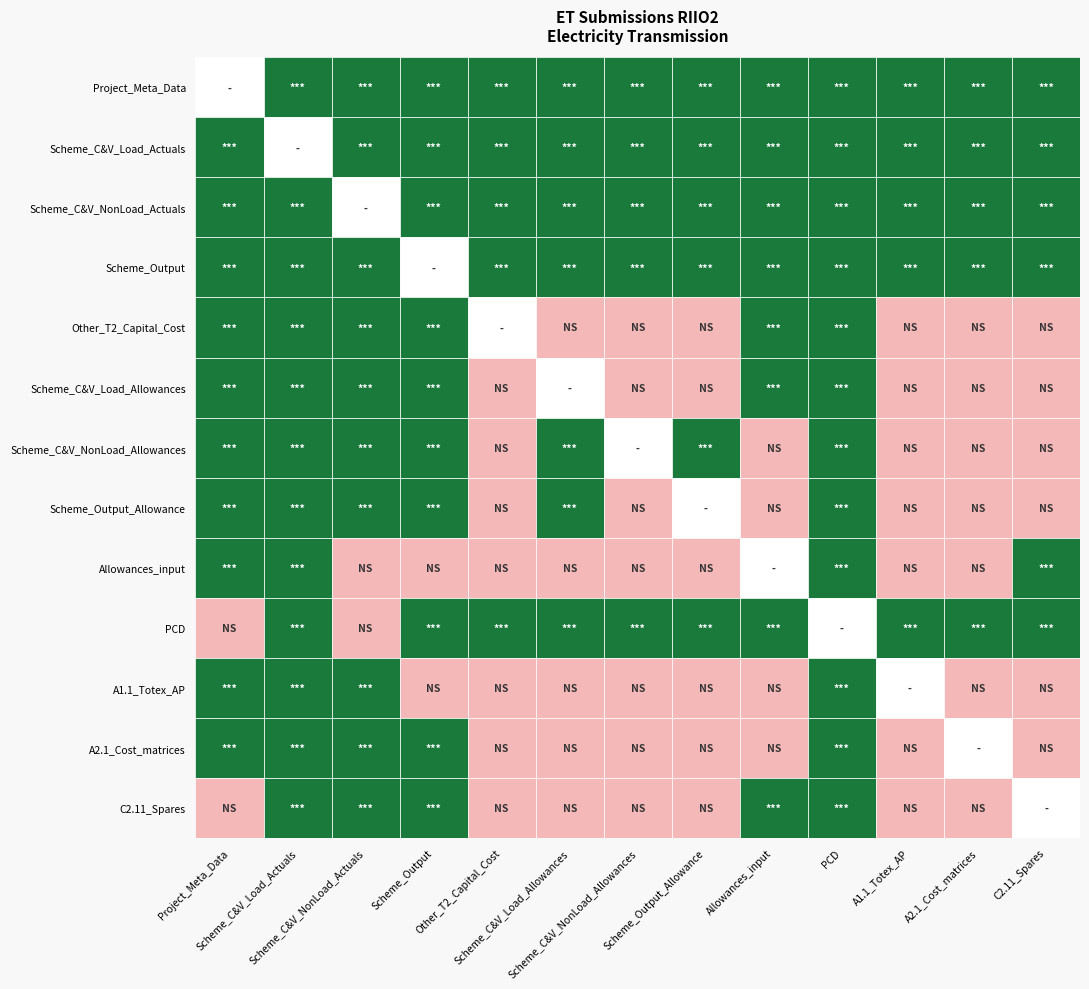

What is the highest value of the Other_T2_Capital_Cost series?

1